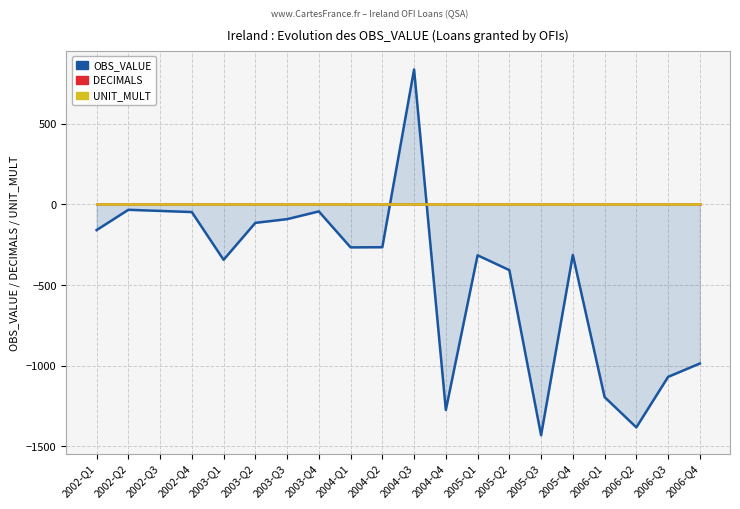

Which has a higher value, 2006-Q2 or 2005-Q2?

2005-Q2